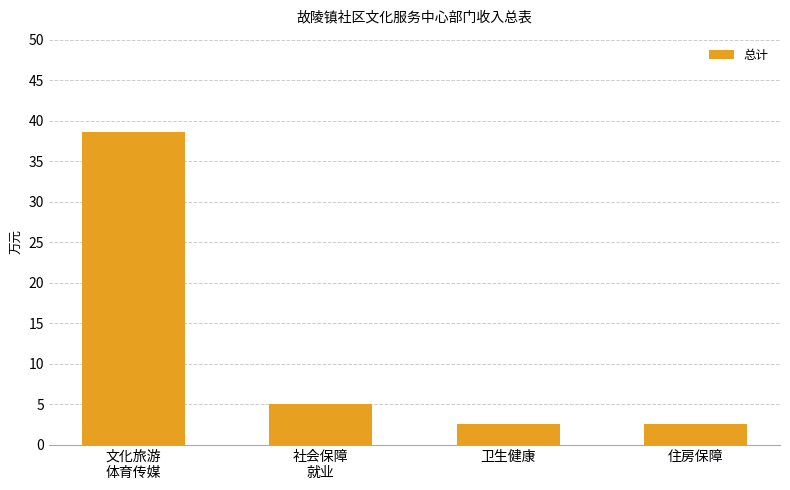

Where does the data first go above 5?

文化旅游
体育传媒